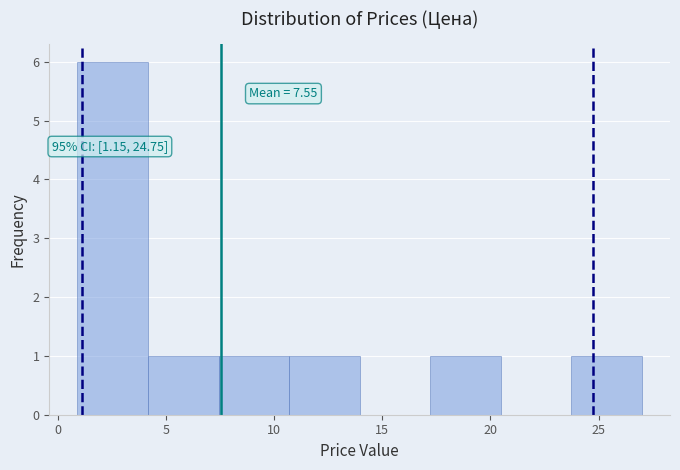

Which range on the x-axis has the tallest bar?

1.0 to 4.0